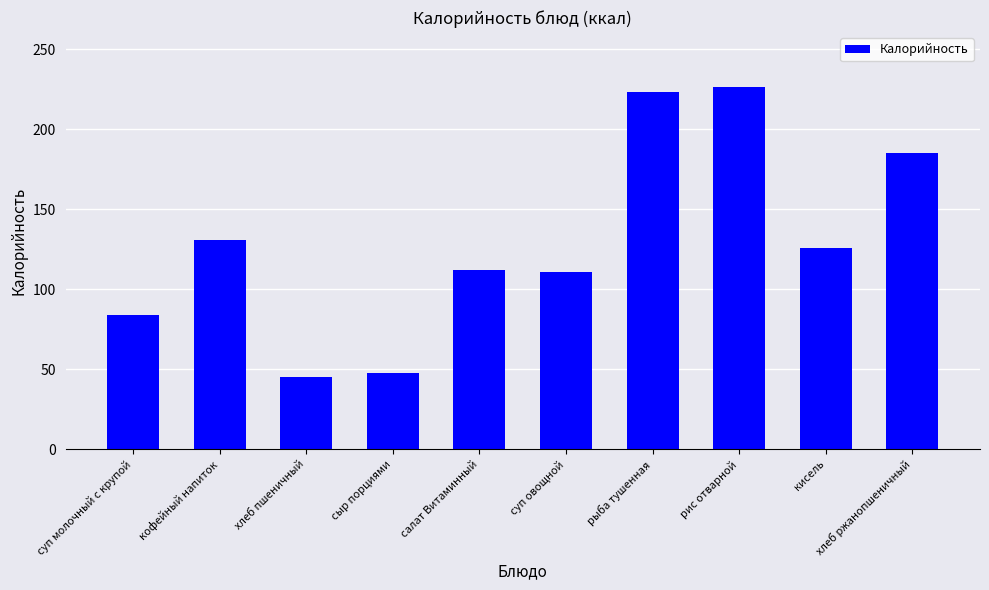

Between суп молочный с крупой and салат Витаминный, which is larger?

салат Витаминный